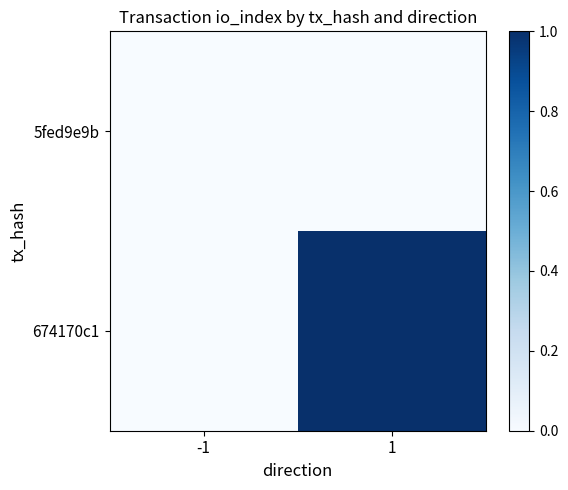

What is the total value across all series at 1?

1